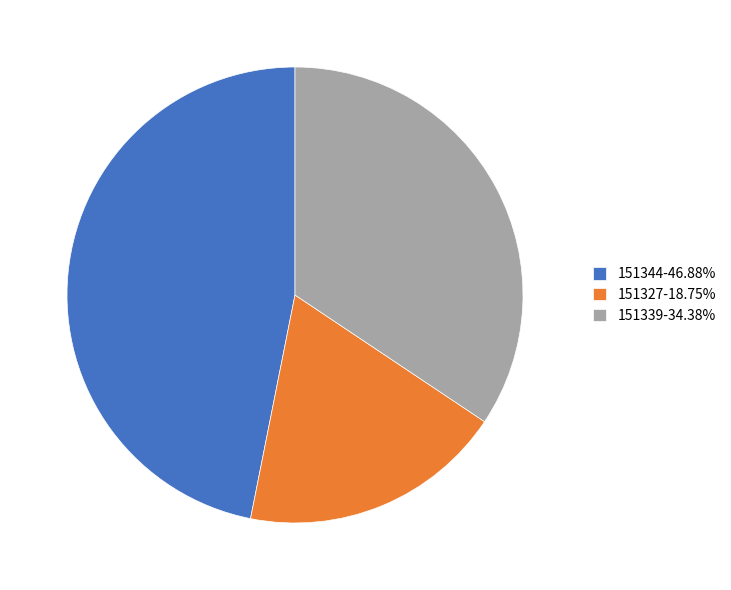

How many segments does this pie chart have?

3